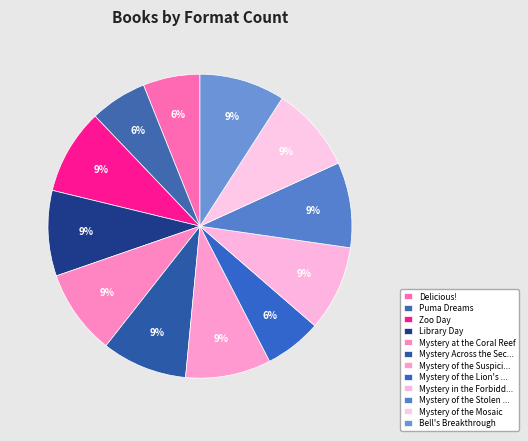

Is there any slice that represents more than half of the pie?

No